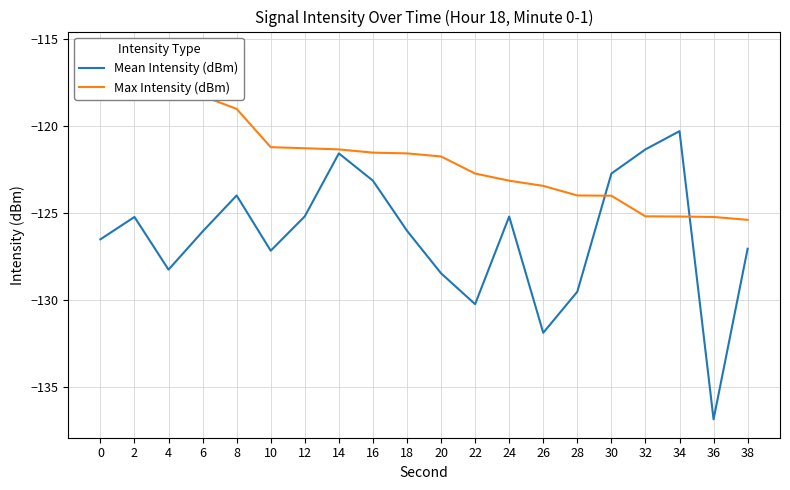

Does the chart have visible grid lines?

Yes